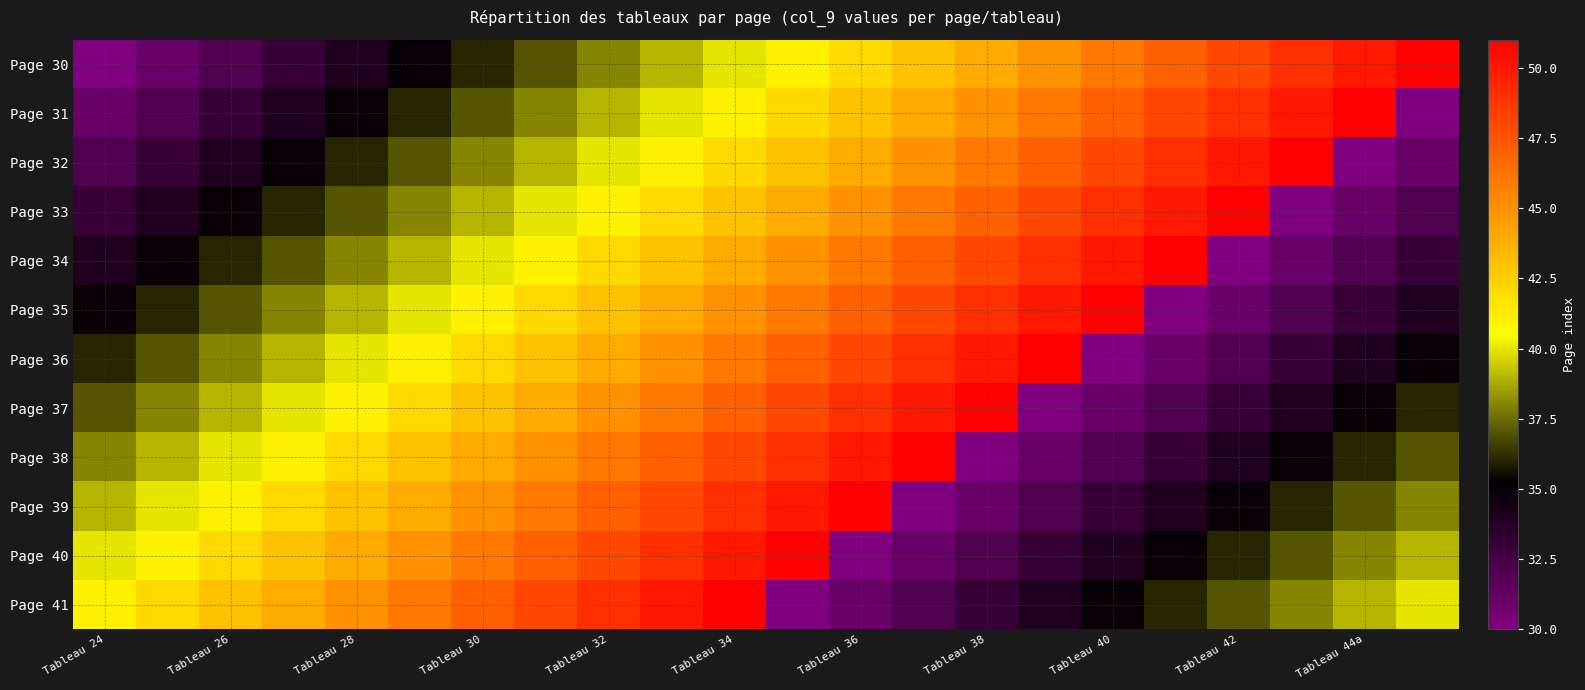

Count the number of categories in the chart.

22